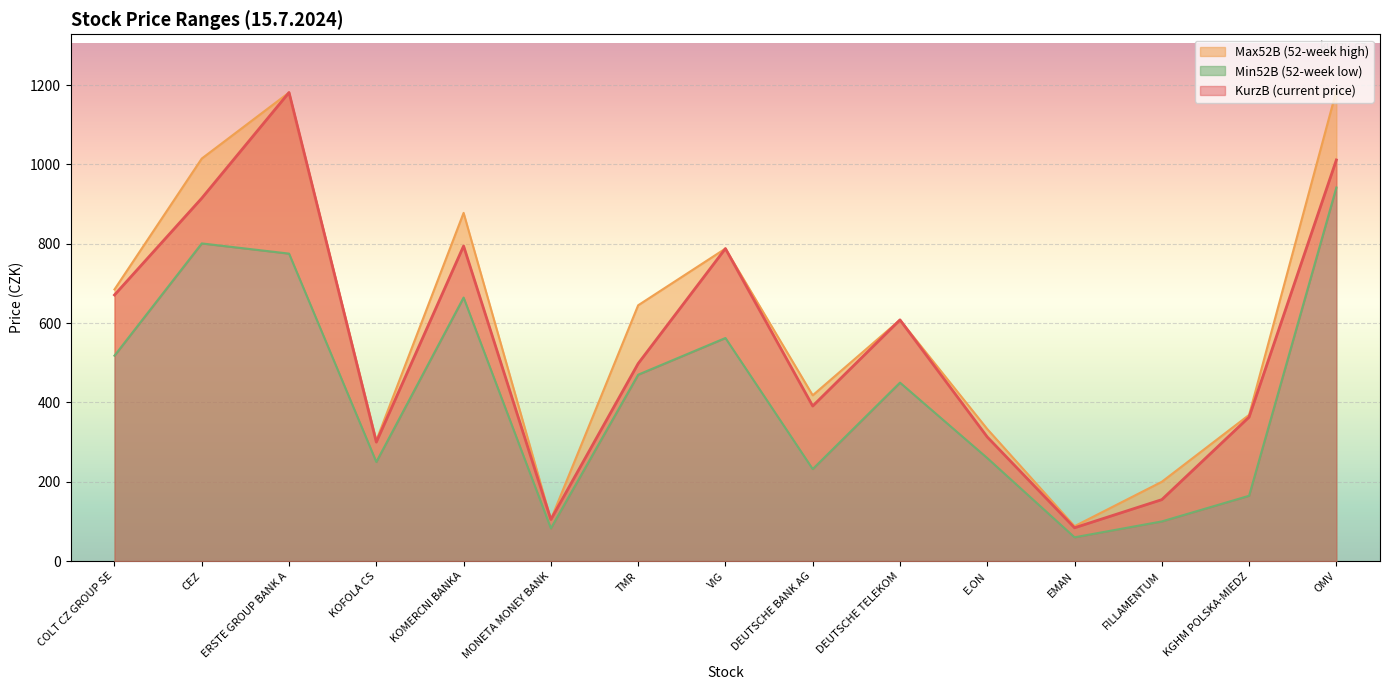

What is the label of the 1st point from the right?

OMV